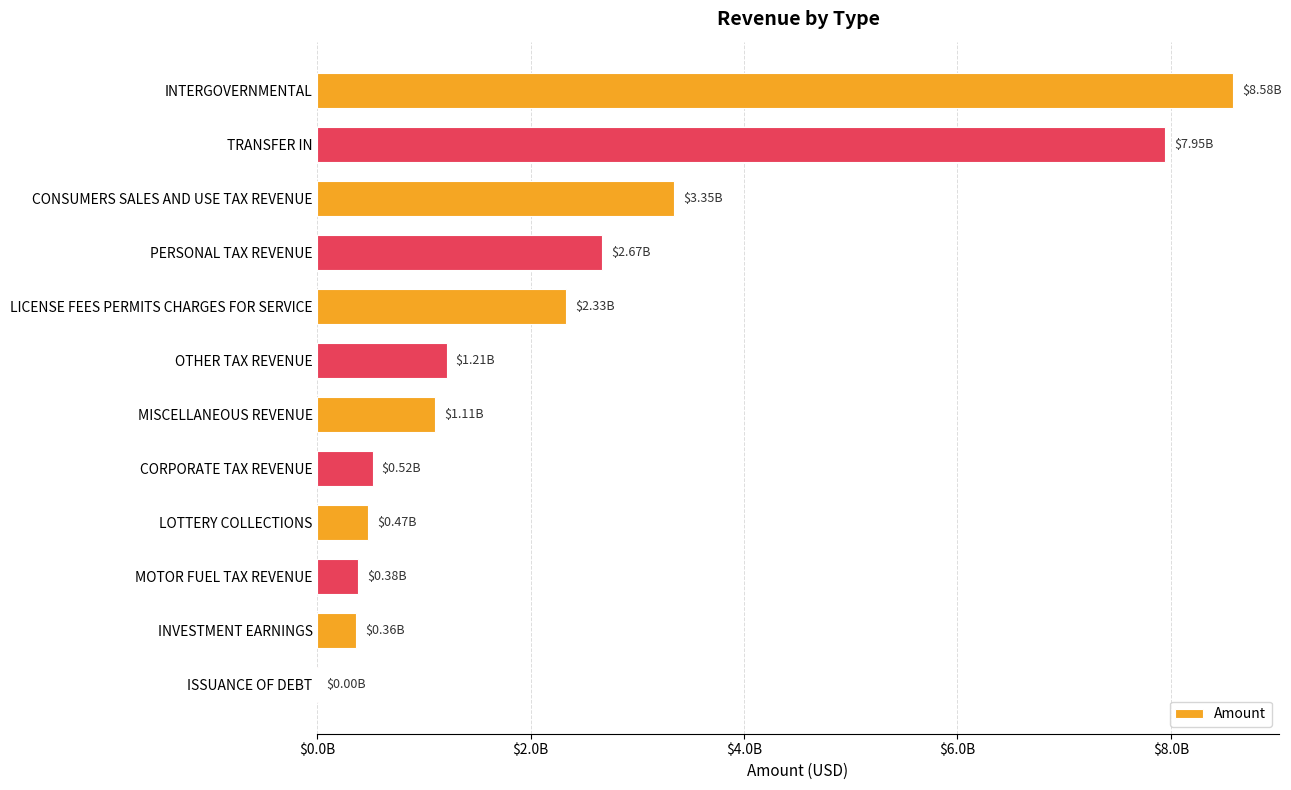

Are the bars horizontal?

Yes